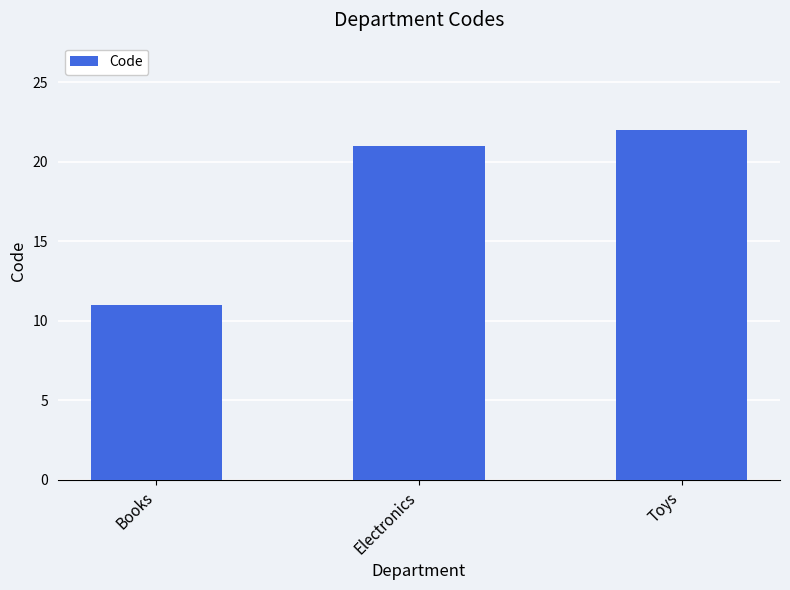

Rank the categories by value from highest to lowest.

Toys, Electronics, Books